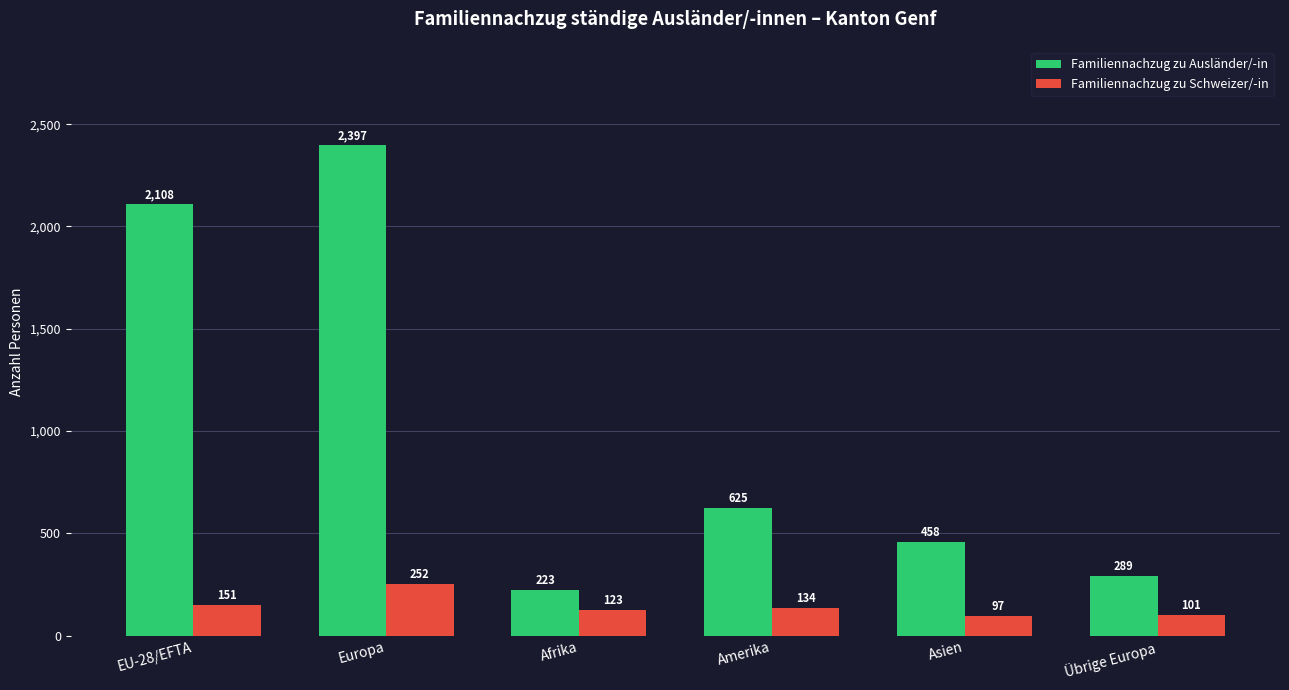

What is the label of the 2nd bar from the right?

Asien